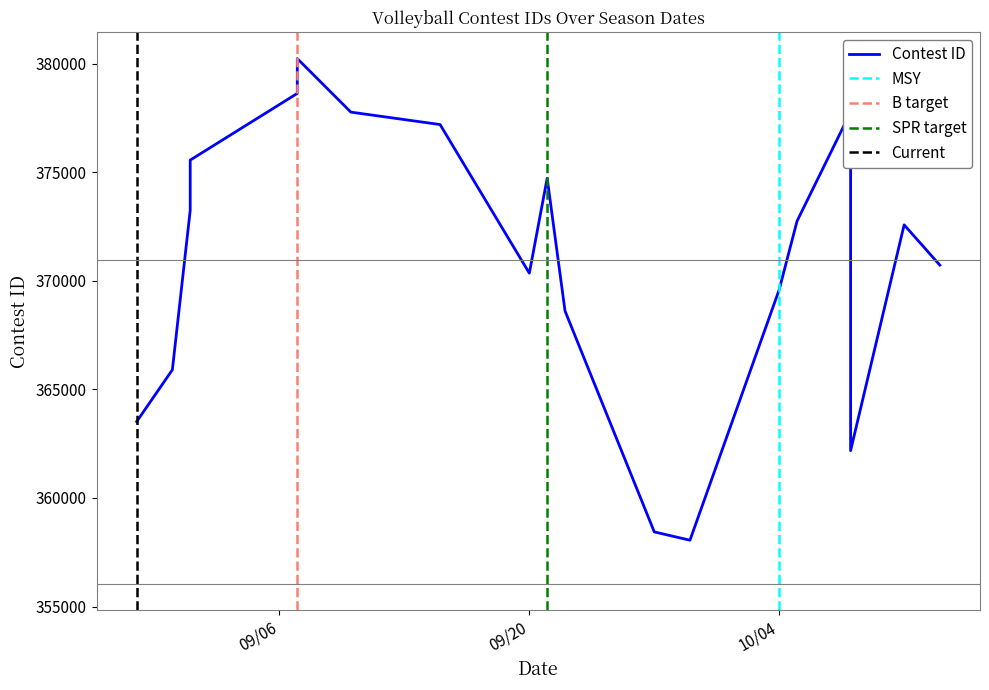

Reading right to left, what are all the values shown in this chart?

370724	372579	362180	377773	372752	369595	358054	358437	368613	374725	370354	377198	377771	380236	378633	375561	373251	365903	363517